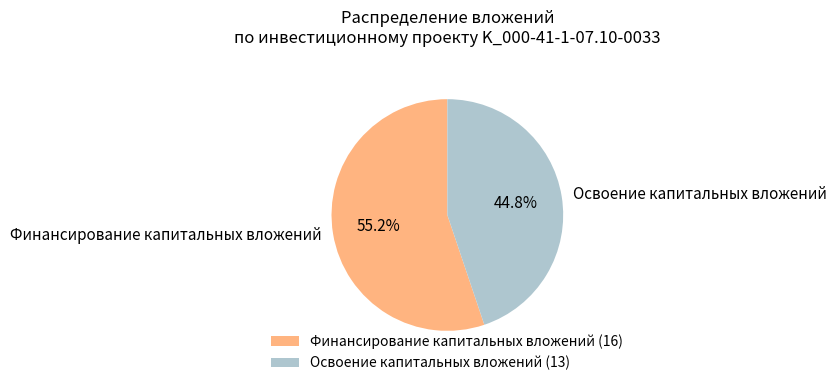

Does any single category account for the majority?

Yes